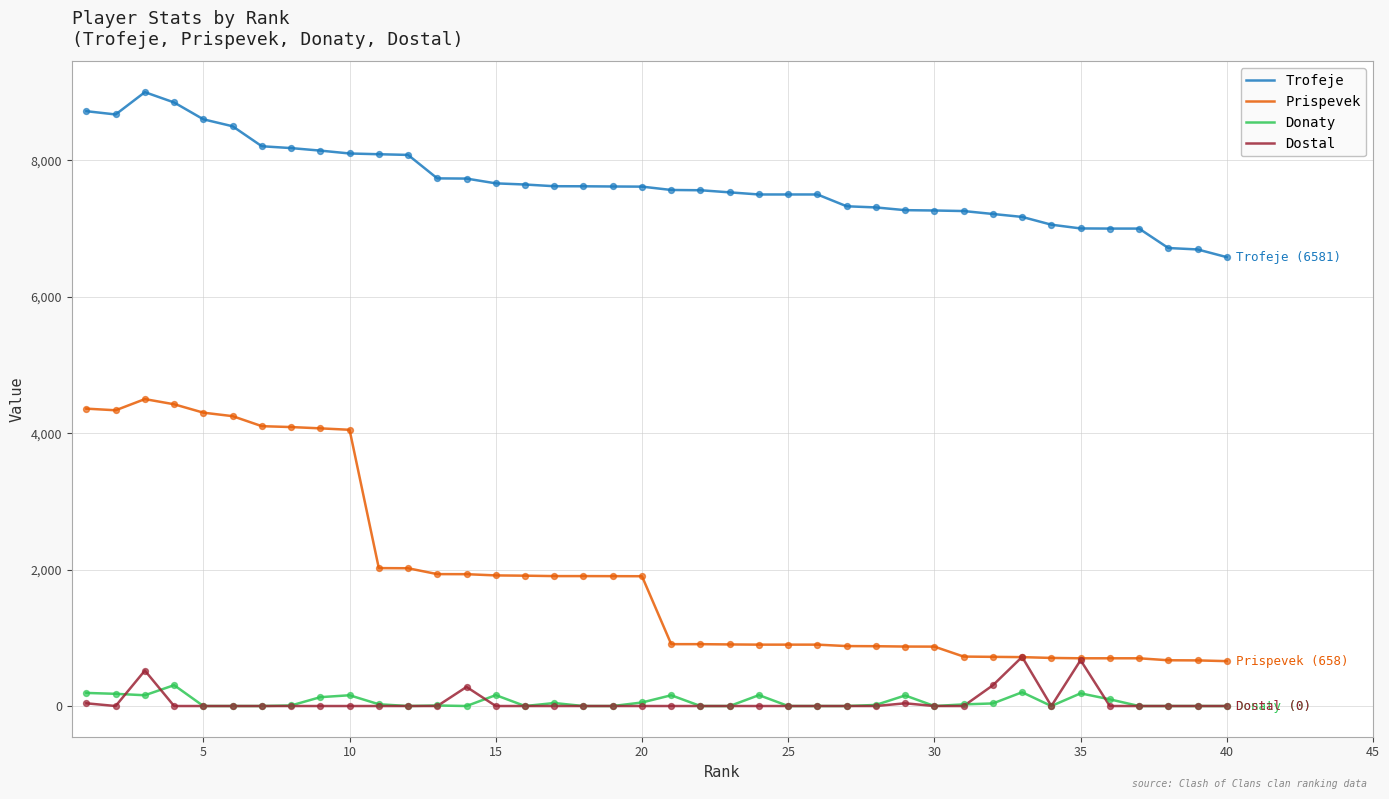

Which series has the largest total across all categories?

Trofeje